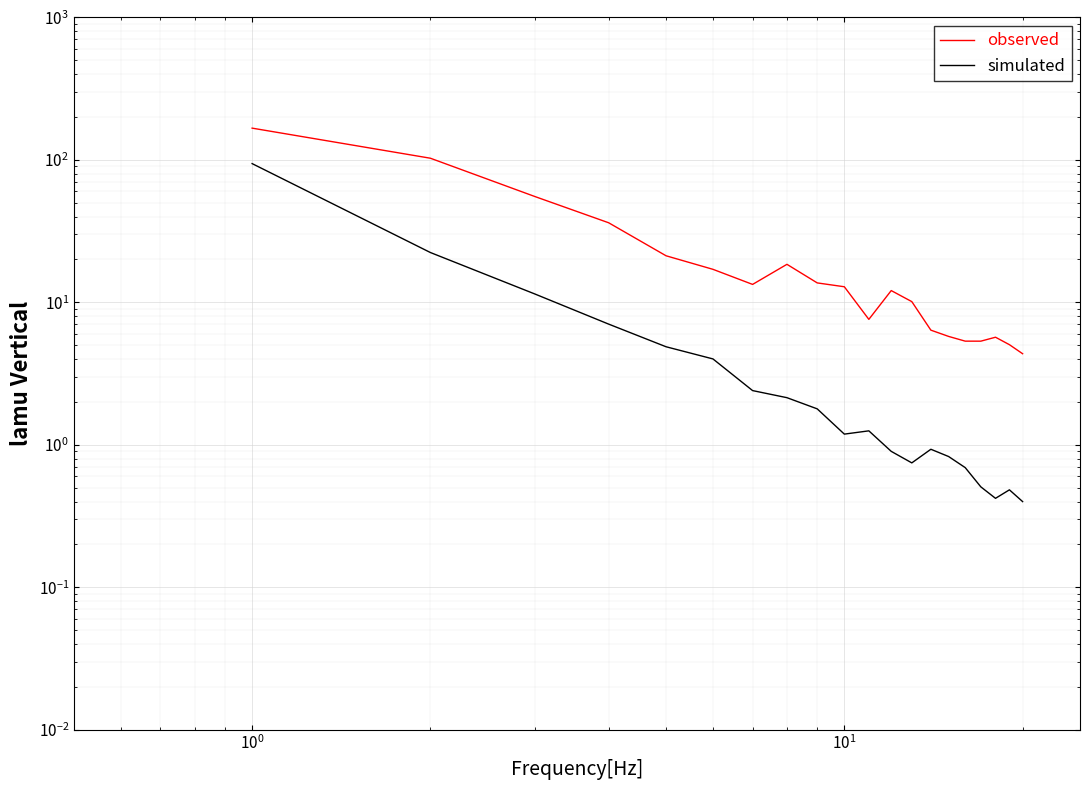

What is the lowest value of the observed series?

4.4